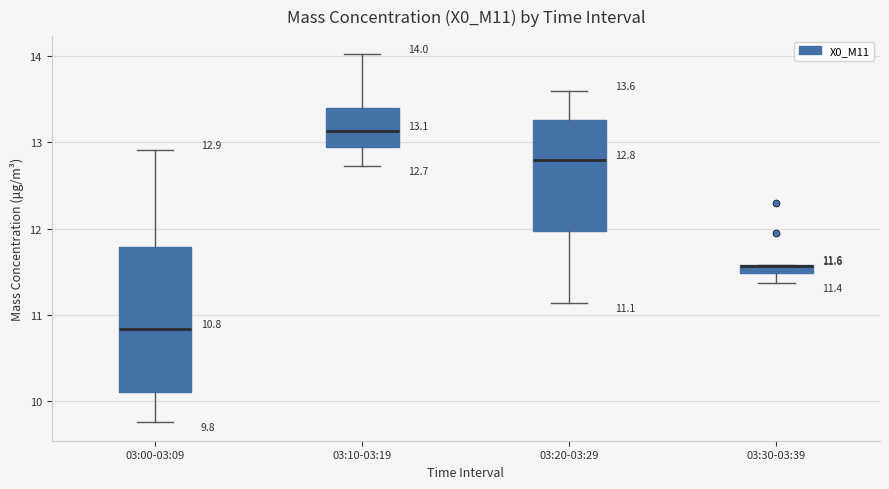

Which box is the tallest, from its lower edge to its upper edge?

03:00-03:09